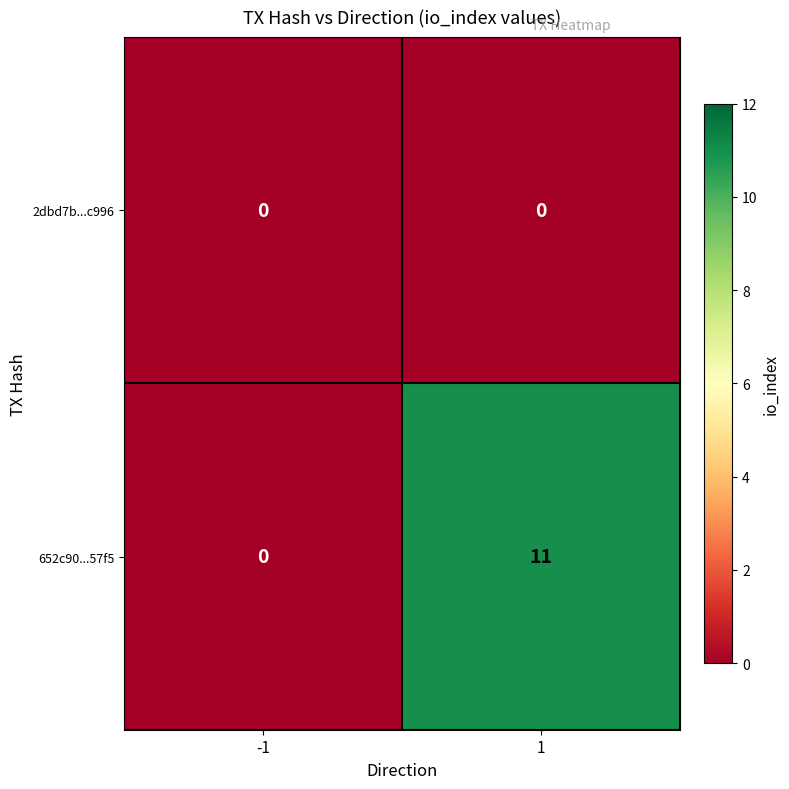

List the series in order of their peak value, highest first.

652c90...57f5, 2dbd7b...c996